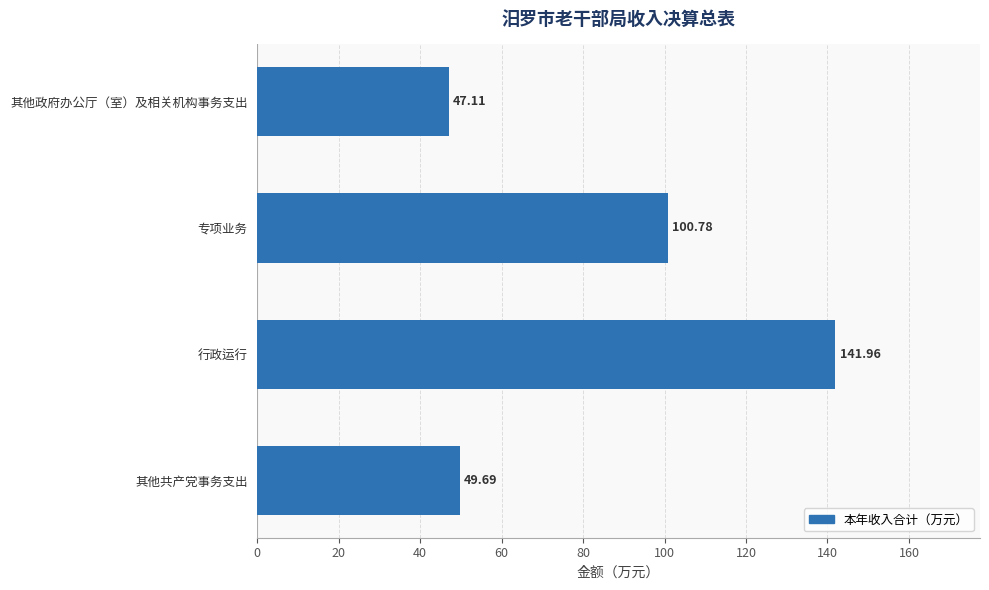

At which label is the value closest to 94?

专项业务